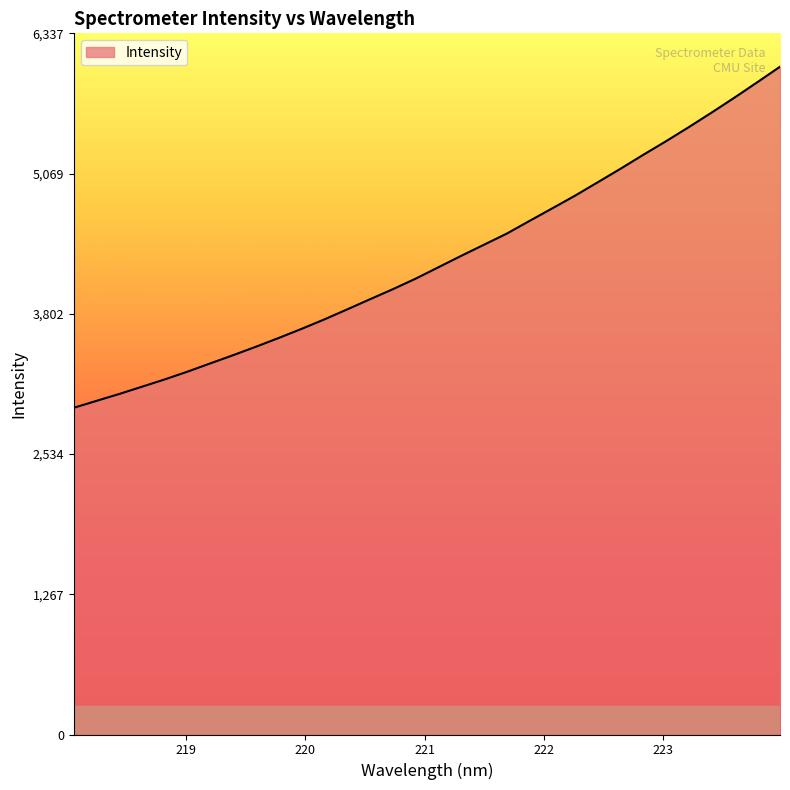

Count the number of values greater than 4223.

16